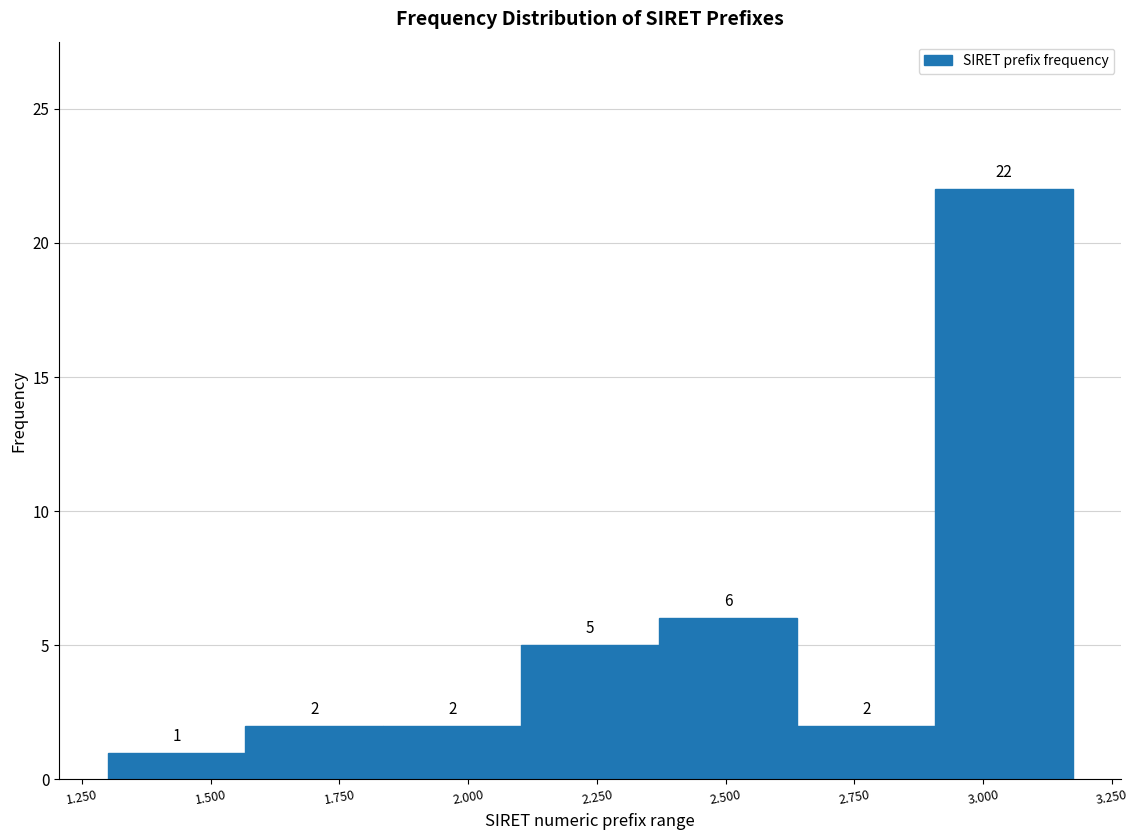

Reading right to left, list all the values displayed in this chart.

22	2	6	5	2	2	1